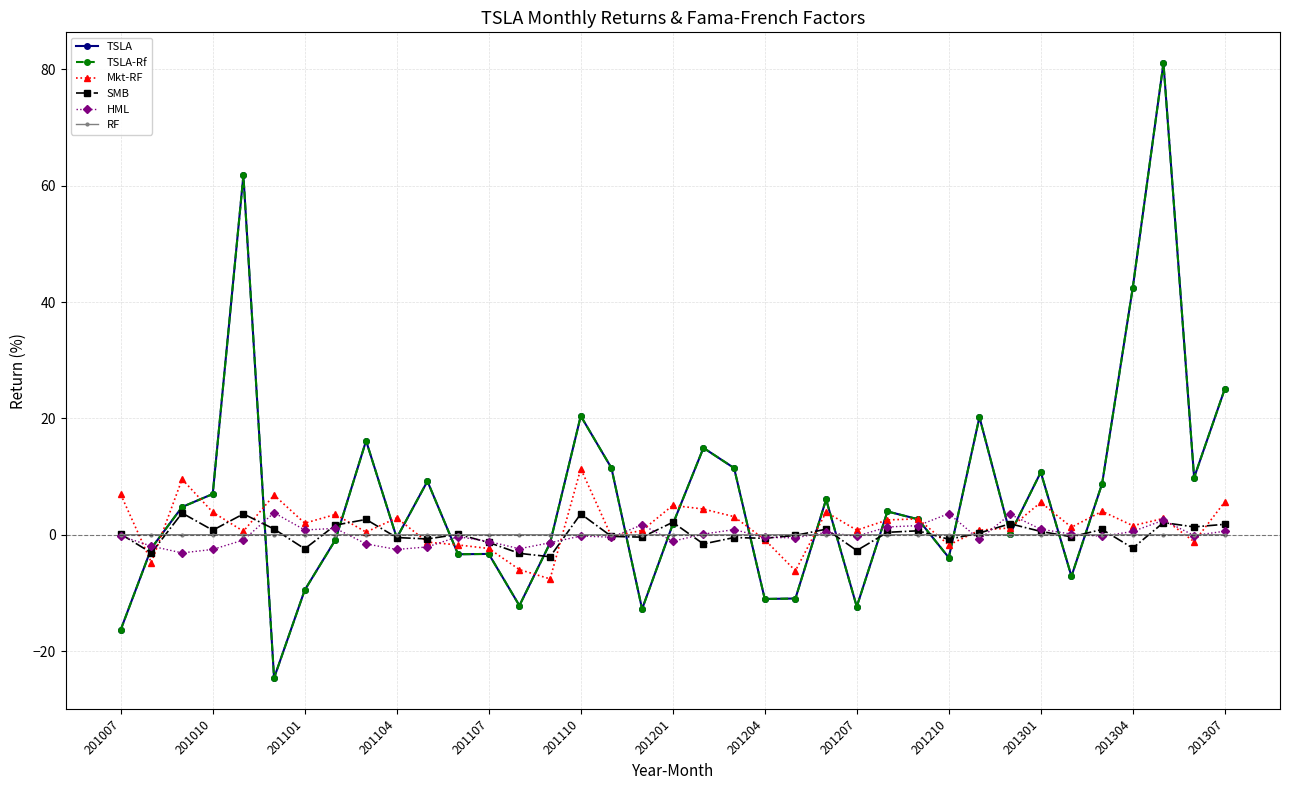

What is the lowest value of the TSLA-Rf series?

-24.6